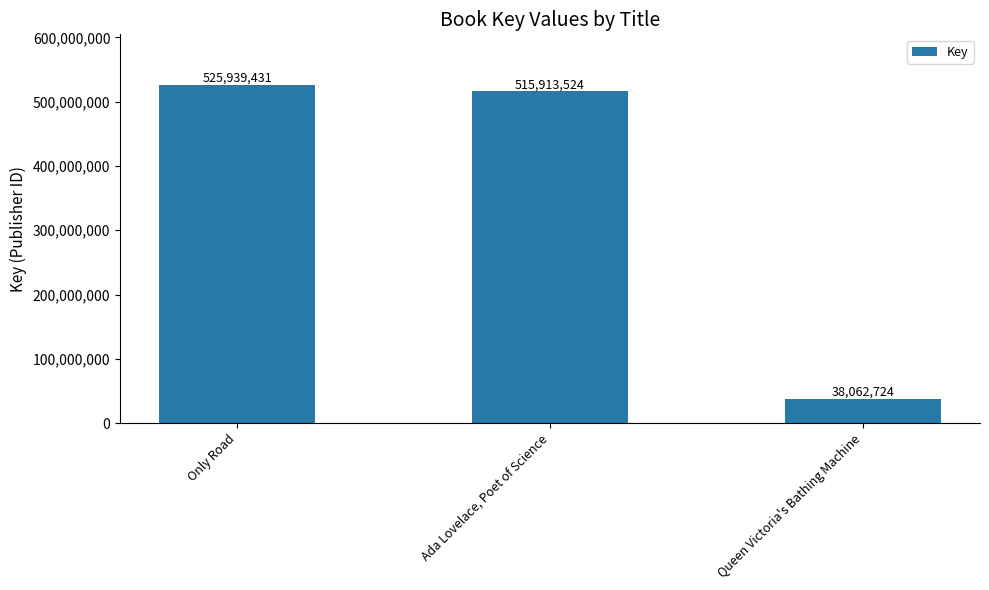

Which category has the lowest value across all series?

Queen Victoria's Bathing Machine